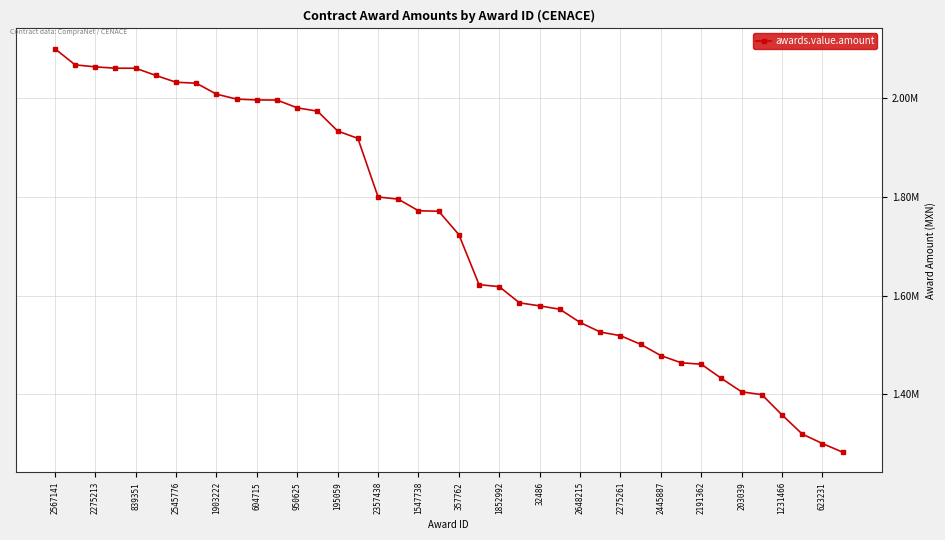

True or false: there are more than 2 points higher than both neighbors.

False